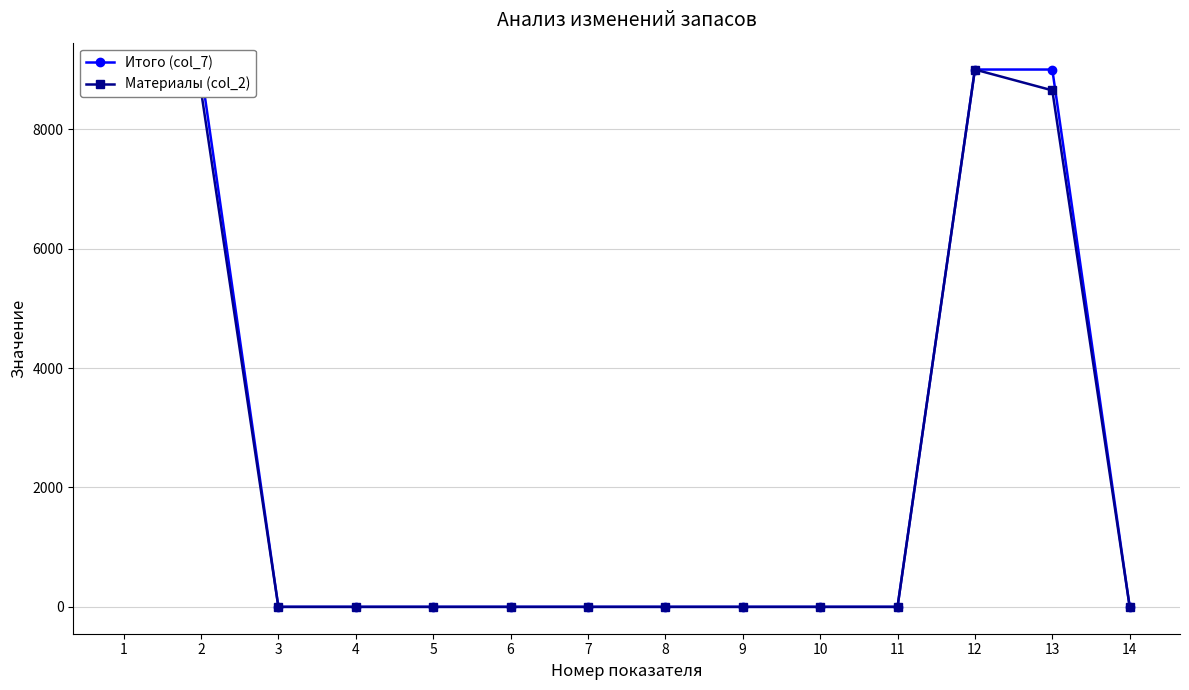

What is the sum of the Итого (col_7) values at 10 and 1?

9000